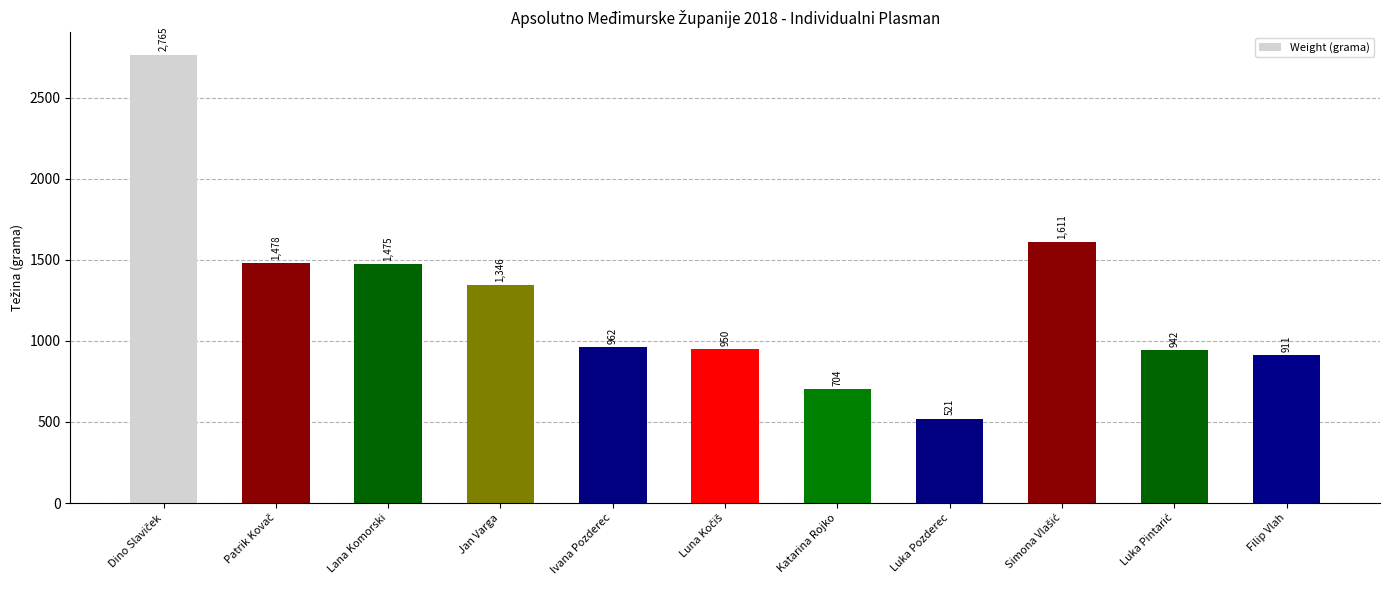

Which category has the lowest value across all series?

Luka Pozderec